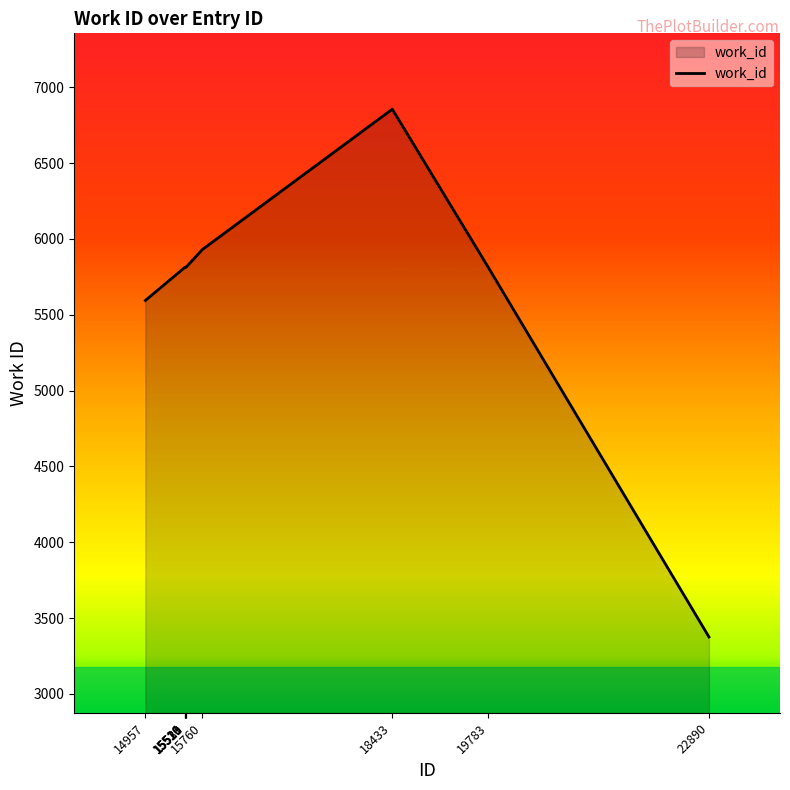

The value at 15523 is 5813. True or false?

True